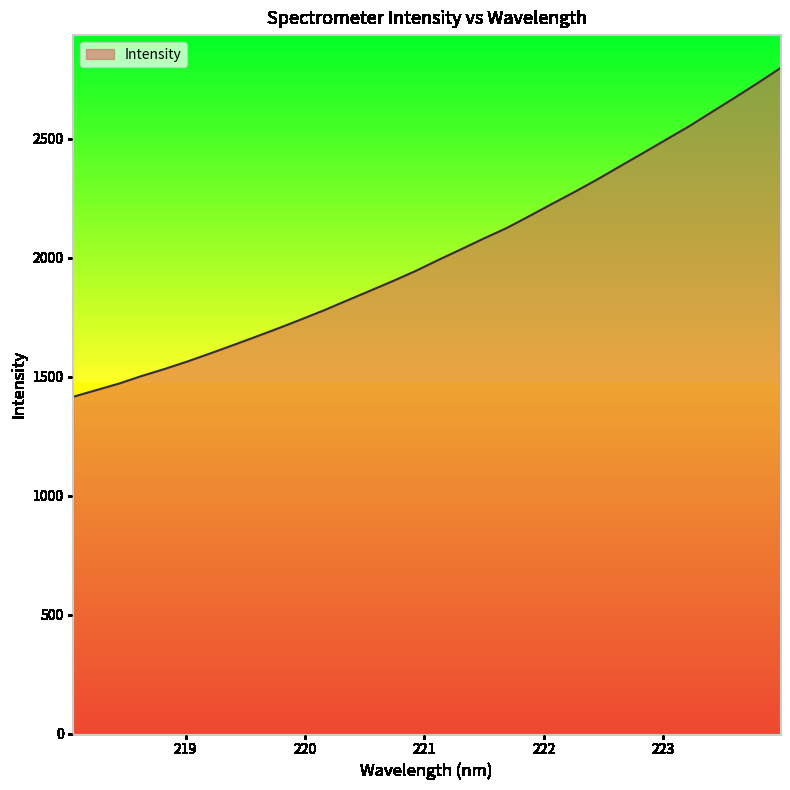

What is the difference between the maximum and minimum values?

1380.0